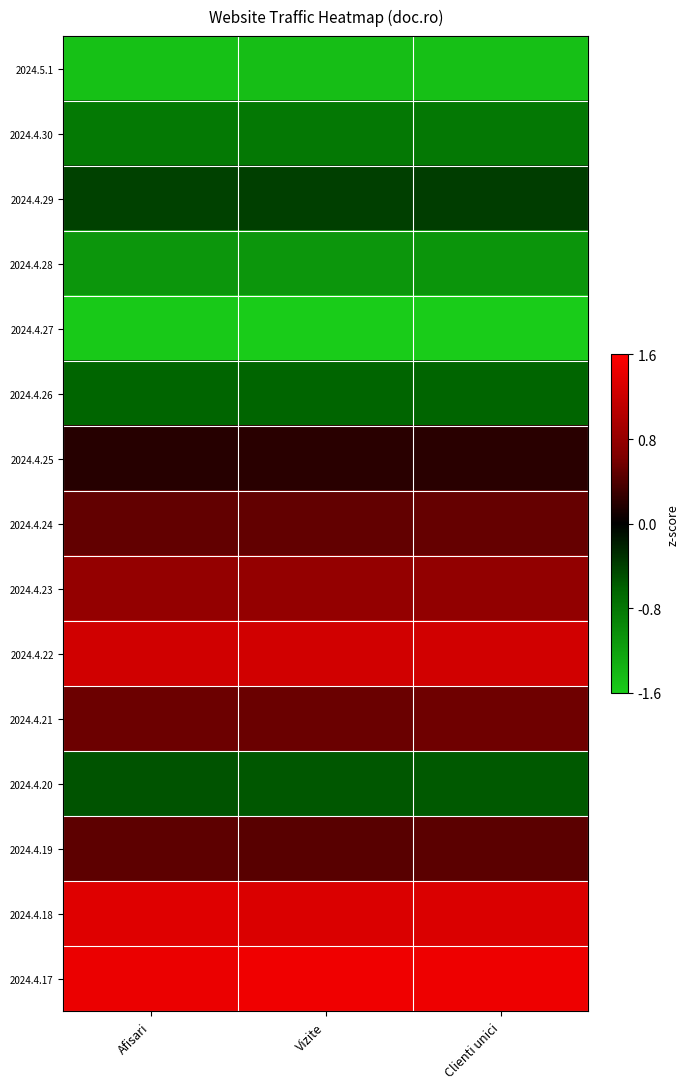

Reading left to right, extract all data points from this chart.

2024.5.1: Afisari=-1.5	Vizite=-1.5	Clienti unici=-1.5
2024.4.30: Afisari=-0.8	Vizite=-0.8	Clienti unici=-0.8
2024.4.29: Afisari=-0.4	Vizite=-0.4	Clienti unici=-0.4
2024.4.28: Afisari=-1.1	Vizite=-1.1	Clienti unici=-1.1
2024.4.27: Afisari=-1.6	Vizite=-1.6	Clienti unici=-1.6
2024.4.26: Afisari=-0.6	Vizite=-0.6	Clienti unici=-0.6
2024.4.25: Afisari=0.2	Vizite=0.2	Clienti unici=0.2
2024.4.24: Afisari=0.5	Vizite=0.5	Clienti unici=0.5
2024.4.23: Afisari=0.8	Vizite=0.8	Clienti unici=0.8
2024.4.22: Afisari=1.3	Vizite=1.3	Clienti unici=1.3
2024.4.21: Afisari=0.6	Vizite=0.6	Clienti unici=0.6
2024.4.20: Afisari=-0.5	Vizite=-0.6	Clienti unici=-0.6
2024.4.19: Afisari=0.5	Vizite=0.5	Clienti unici=0.5
2024.4.18: Afisari=1.4	Vizite=1.3	Clienti unici=1.3
2024.4.17: Afisari=1.5	Vizite=1.5	Clienti unici=1.5